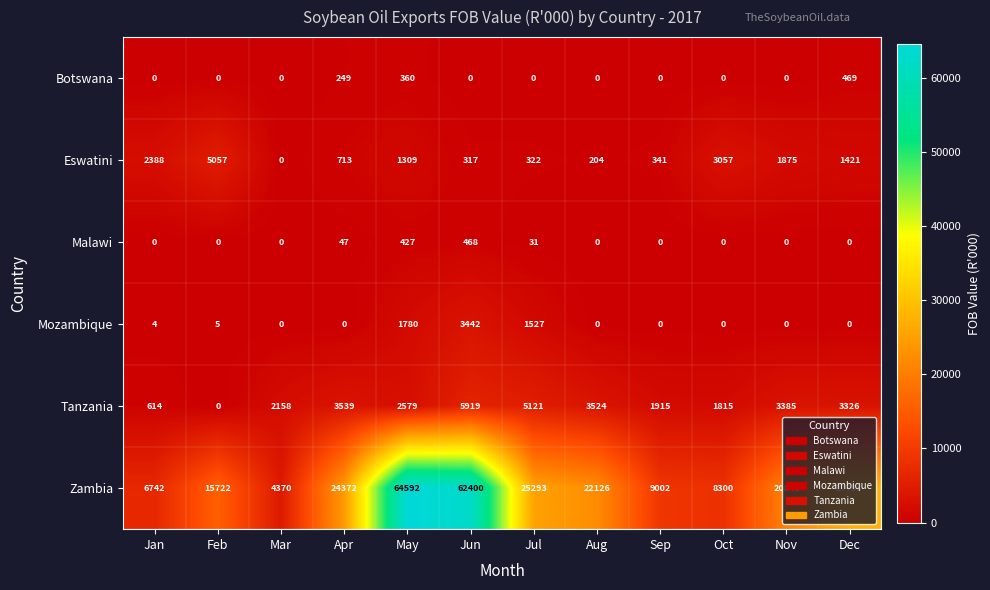

How many values in Eswatini are above zero?

11